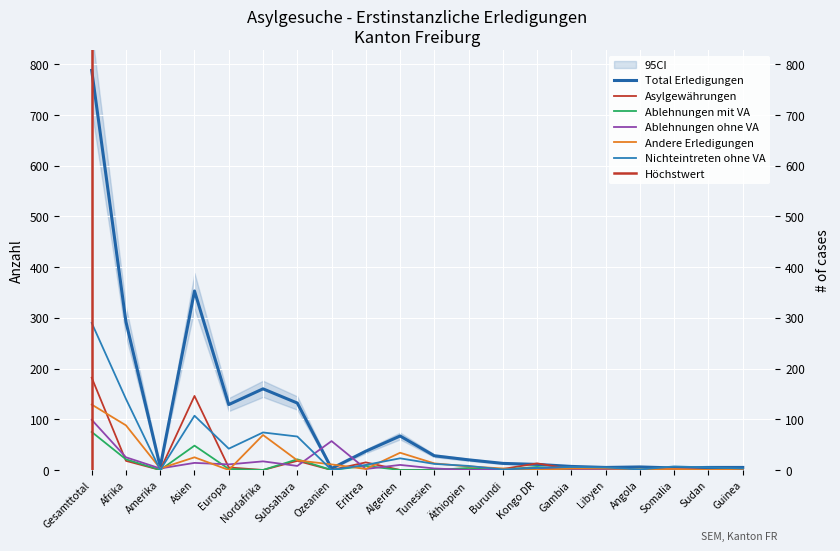

Where is Total Erledigungen nearest to the value 395?

Asien